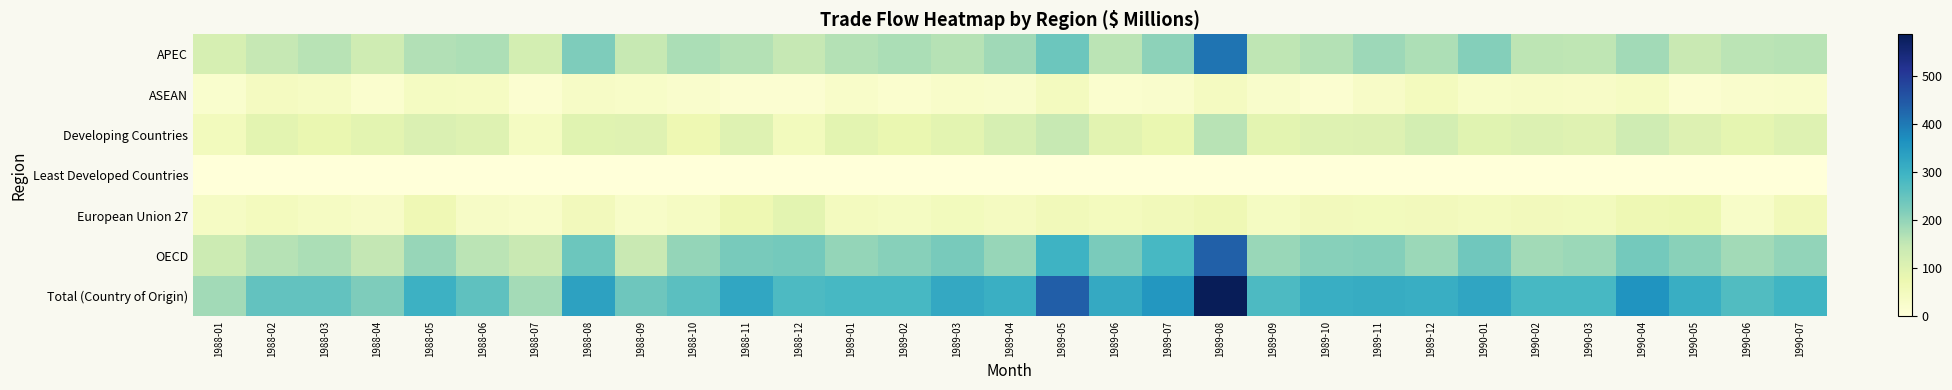

List the series in order of their peak value, highest first.

Total (Country of Origin), OECD, APEC, Developing Countries, European Union 27, ASEAN, Least Developed Countries